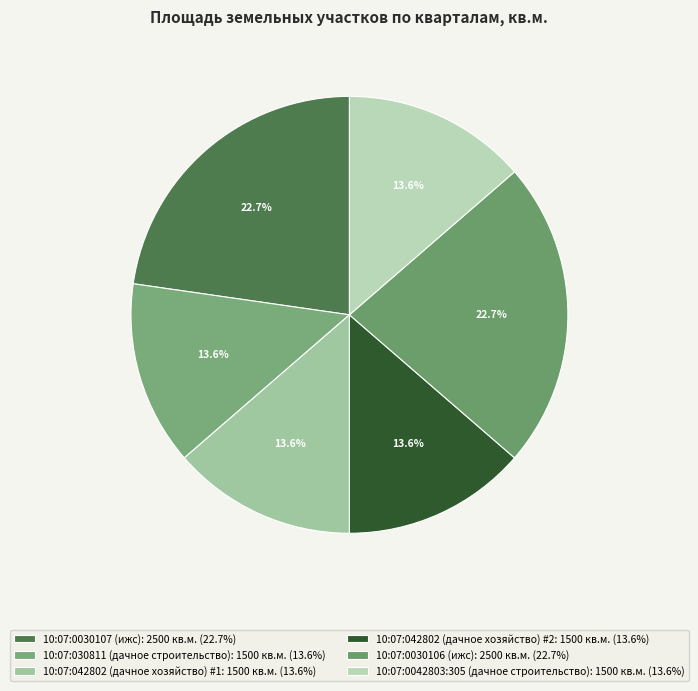

How many slices are in this pie chart?

6